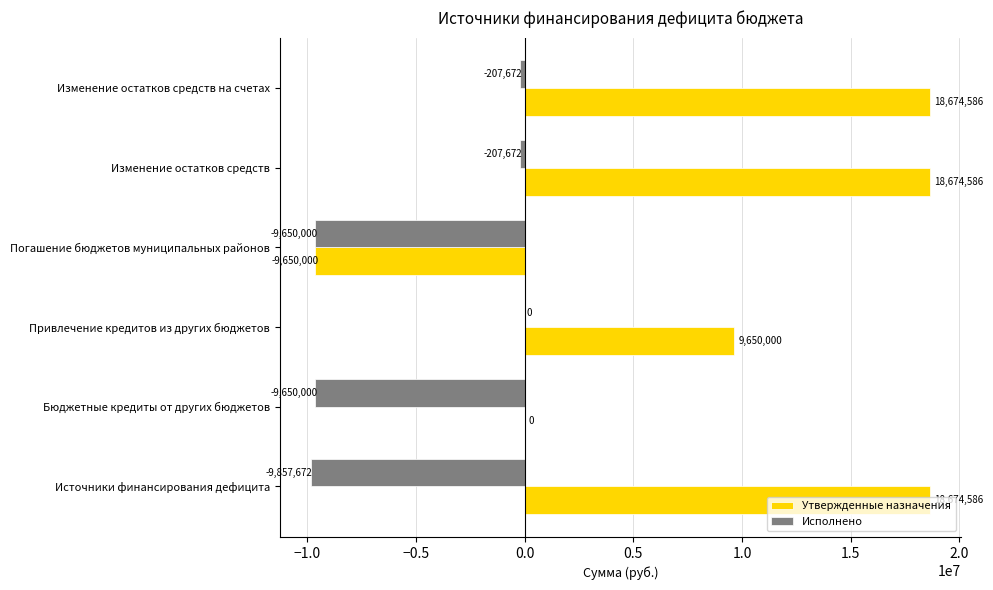

What is the average value of the Исполнено series?

-4928836.2